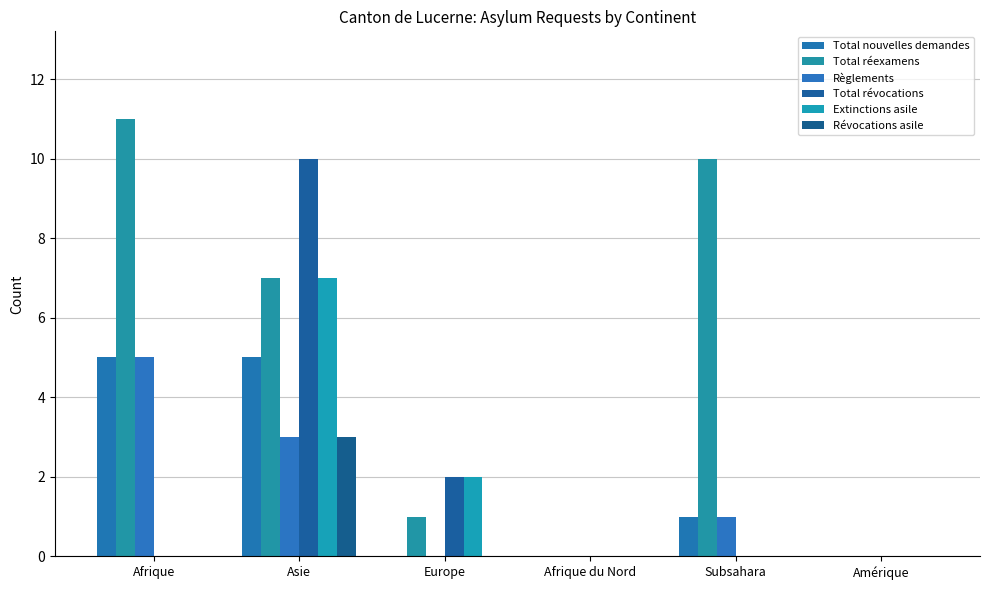

Are the bars grouped side by side (vs. stacked)?

Yes